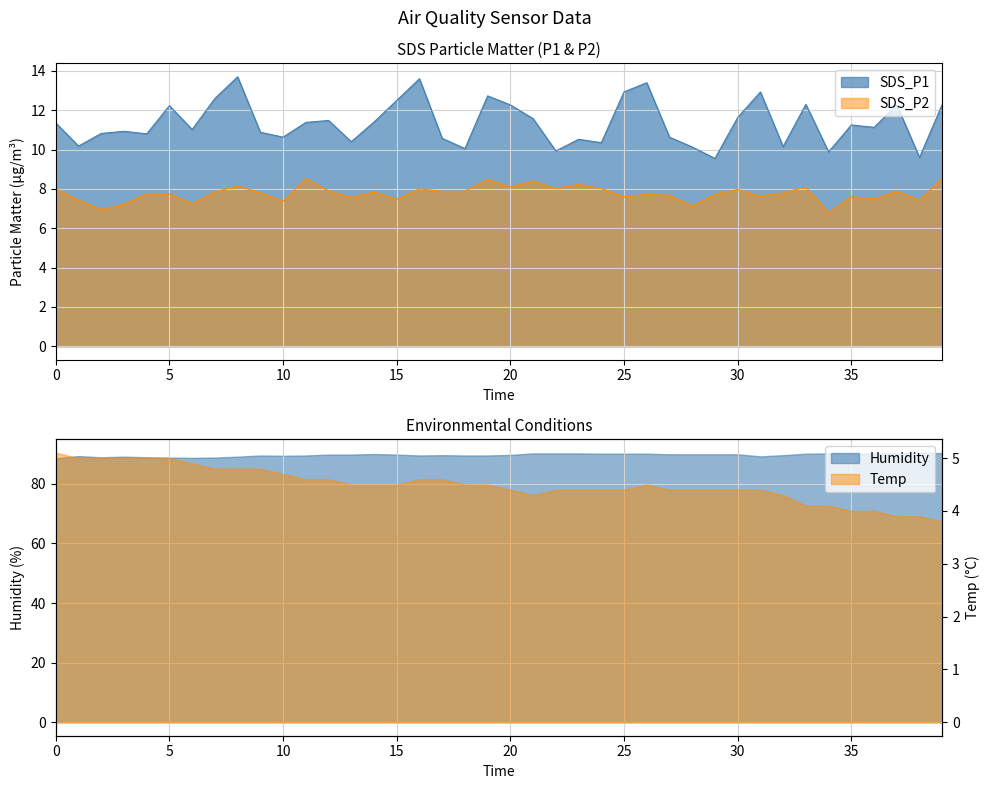

True or false: SDS_P2 and SDS_P1 intersect in this chart.

False